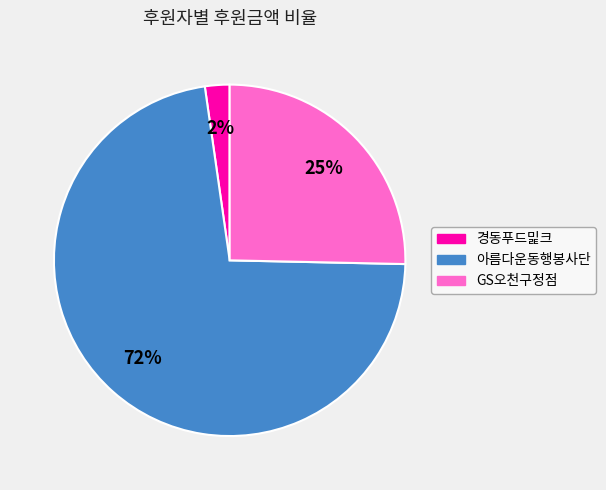

Is there any slice that represents more than half of the pie?

Yes